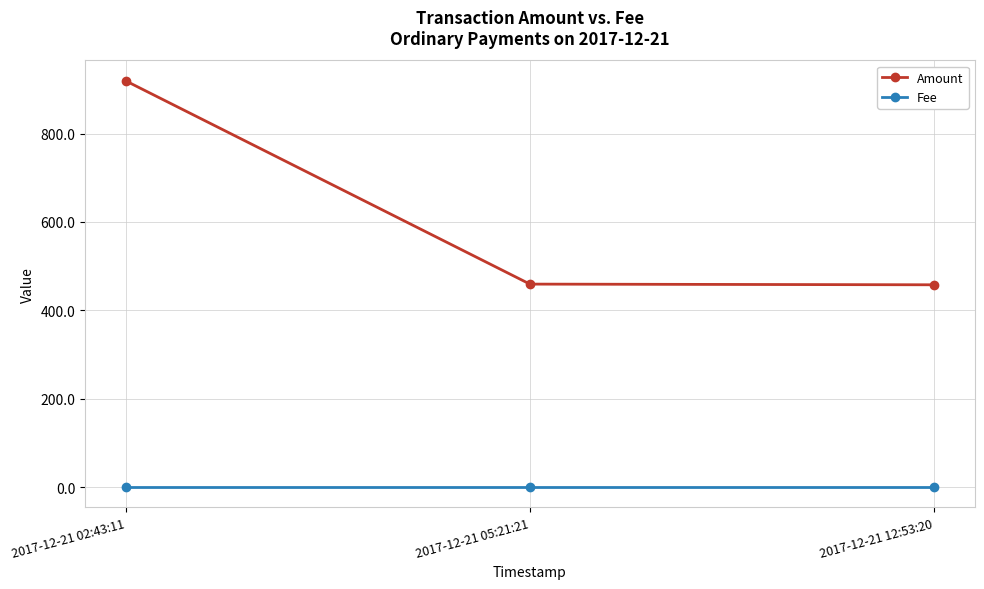

What are all the series names shown in the legend?

Amount, Fee